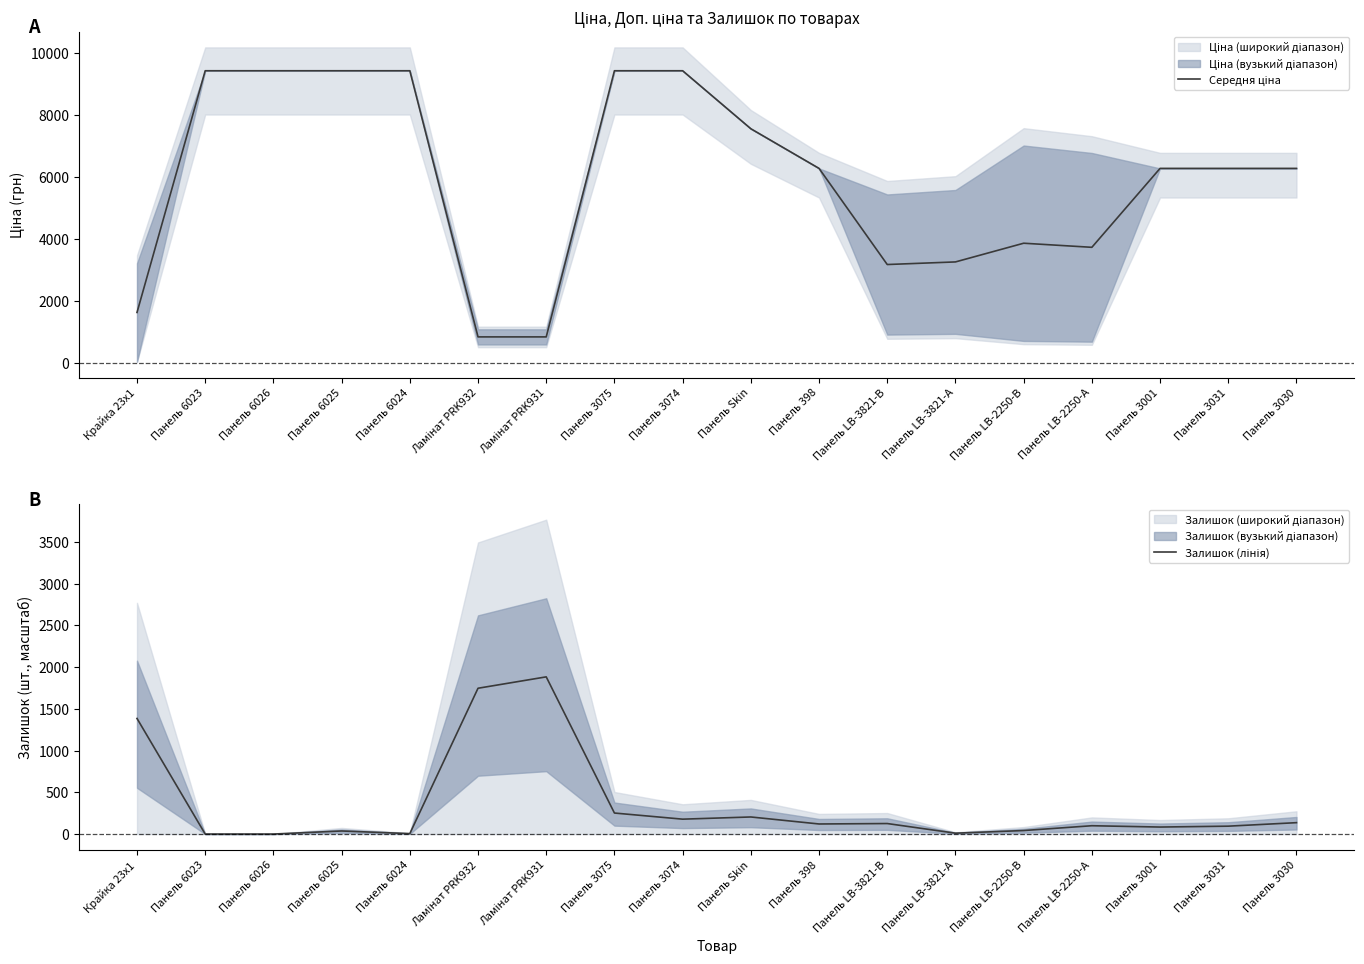

List the labels in order of Середня ціна value, smallest first.

Ламінат PRK932, Ламінат PRK931, Крайка 23x1, Панель LB-3821-В, Панель LB-3821-А, Панель LB-2250-А, Панель LB-2250-В, Панель 398, Панель 3001, Панель 3031, Панель 3030, Панель Skin, Панель 6023, Панель 6026, Панель 6025, Панель 6024, Панель 3075, Панель 3074